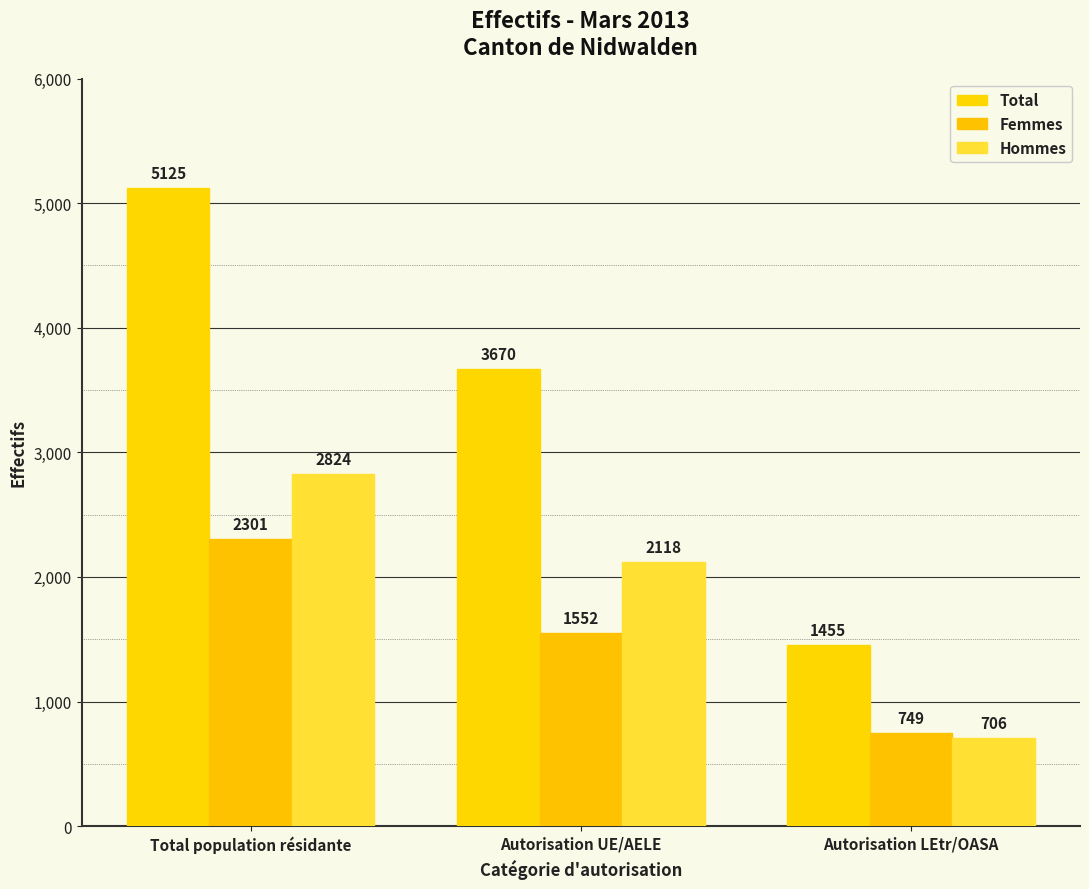

Rank the series at Autorisation LEtr/OASA from lowest to highest value.

Hommes, Femmes, Total